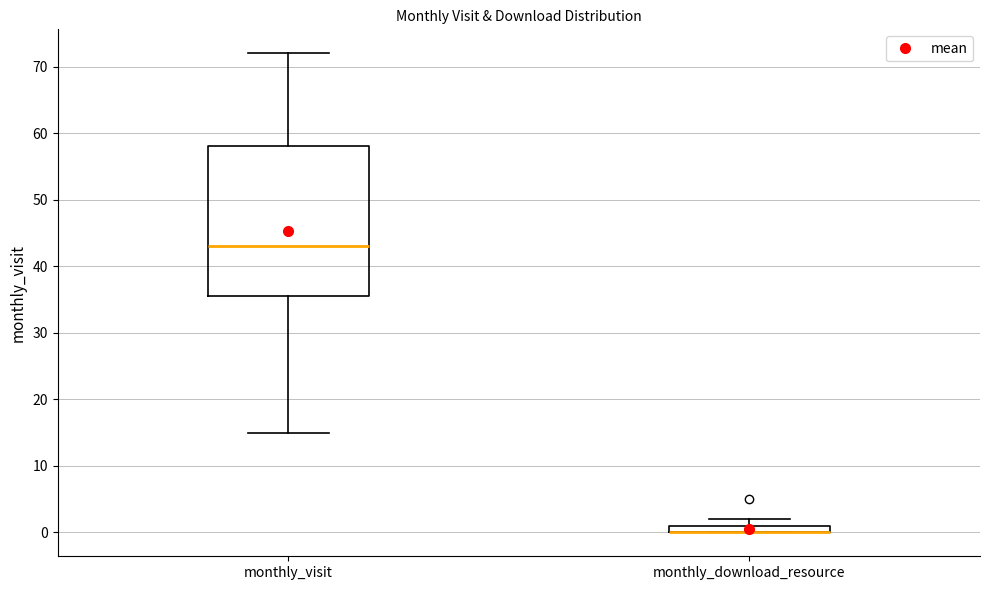

Comparing the boxes themselves (not the whiskers), which one is the tallest?

monthly_visit